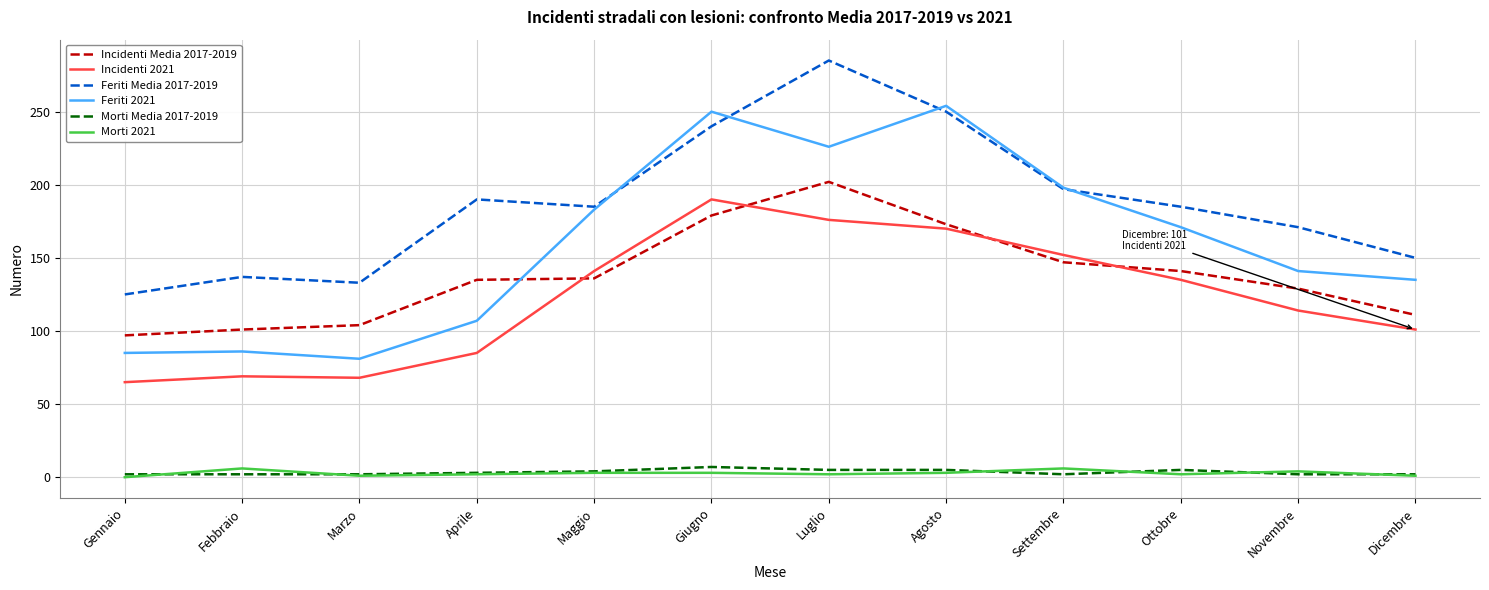

Is the value of Incidenti 2021 at Agosto greater than the value of Morti 2021 at Novembre?

Yes